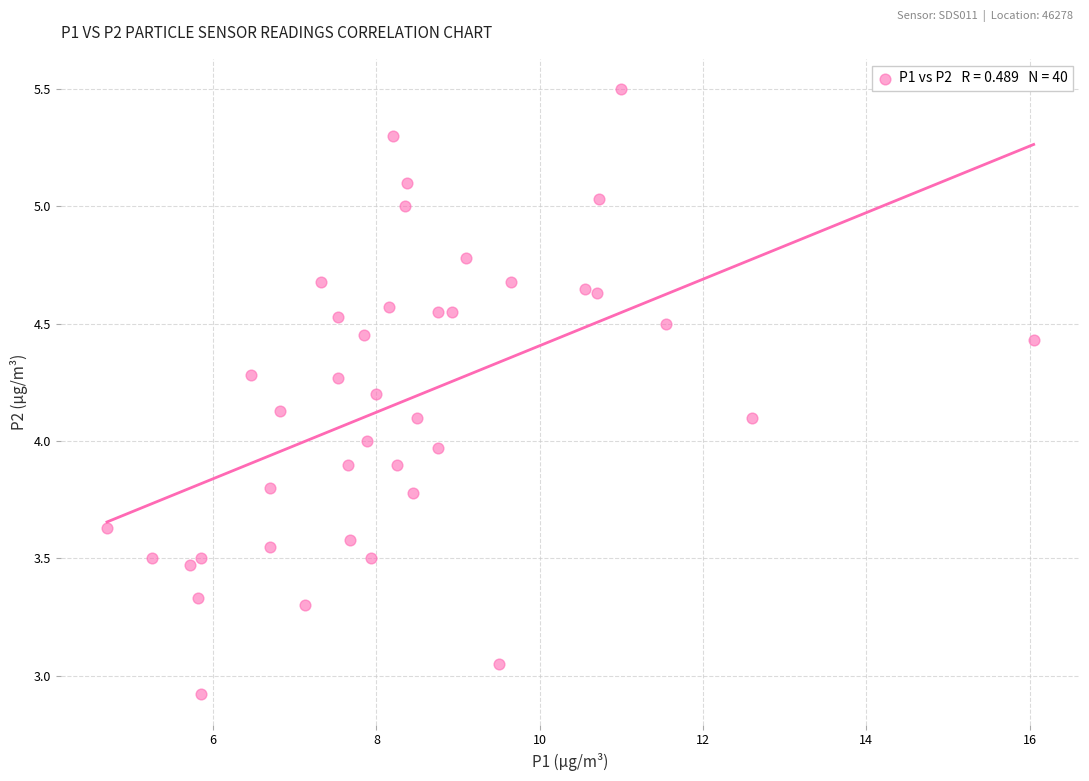

What is the range of X values (max minus min)?

11.4